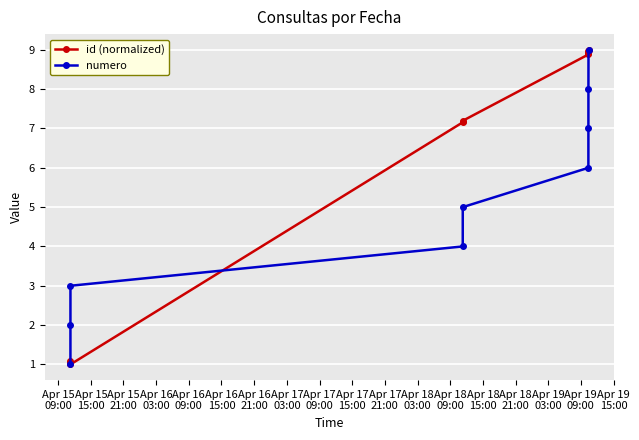

True or false: numero has more than 2 points higher than both neighbors.

False